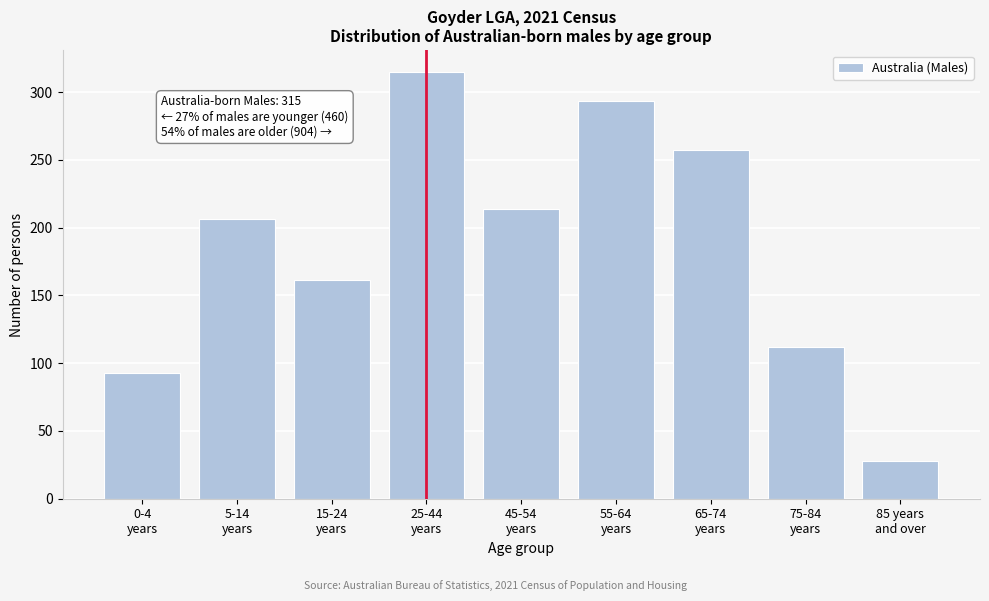

Reading left to right, what are all the values shown in this chart?

93	206	161	315	214	293	257	112	28